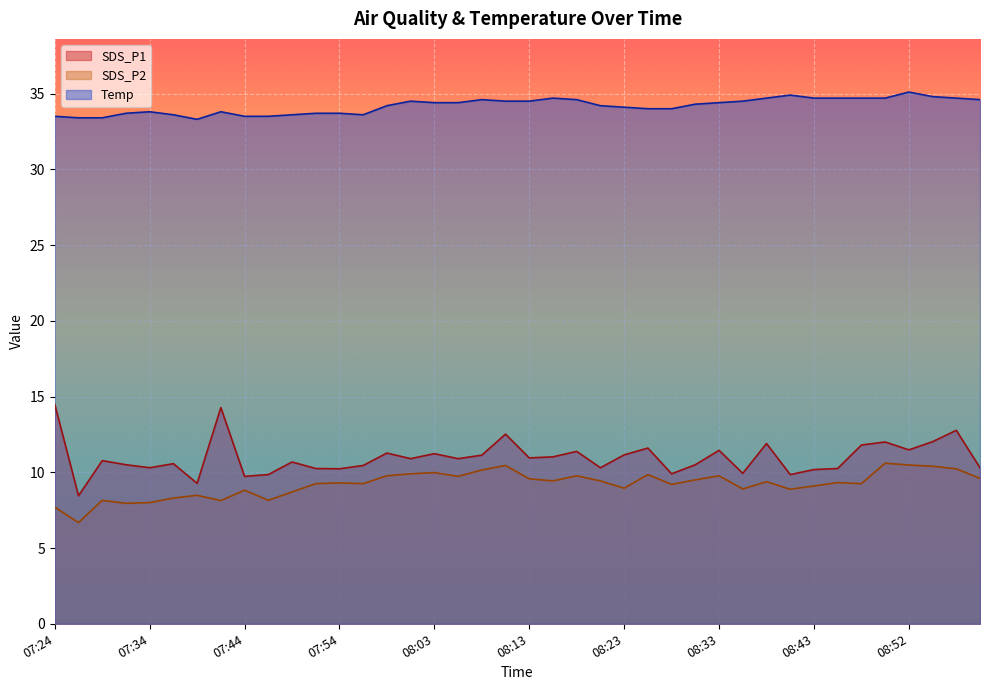

At which label is Temp closest to 34?

08:26